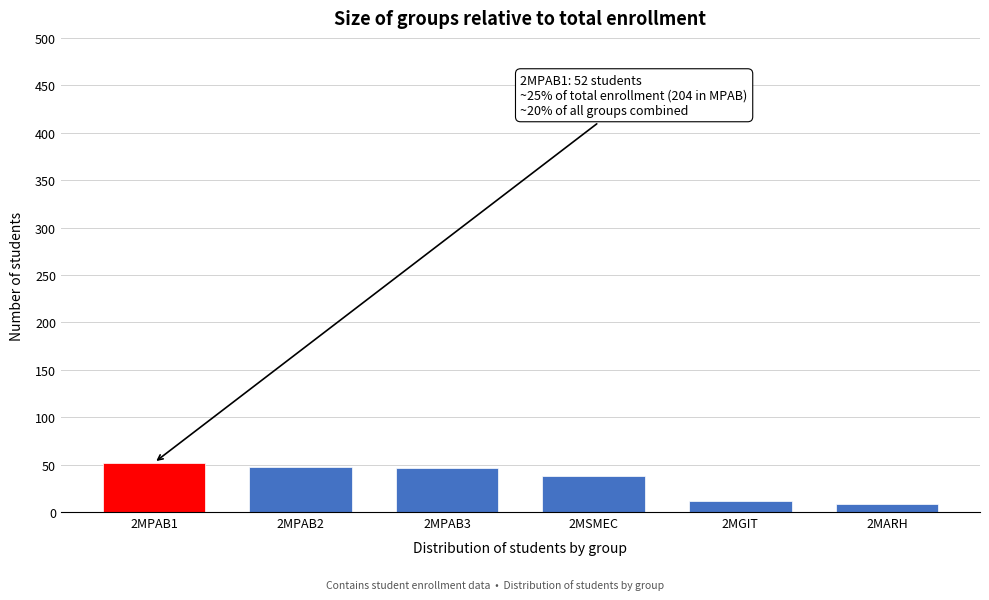

Reading right to left, extract all data points from this chart.

8	12	38	46	48	52